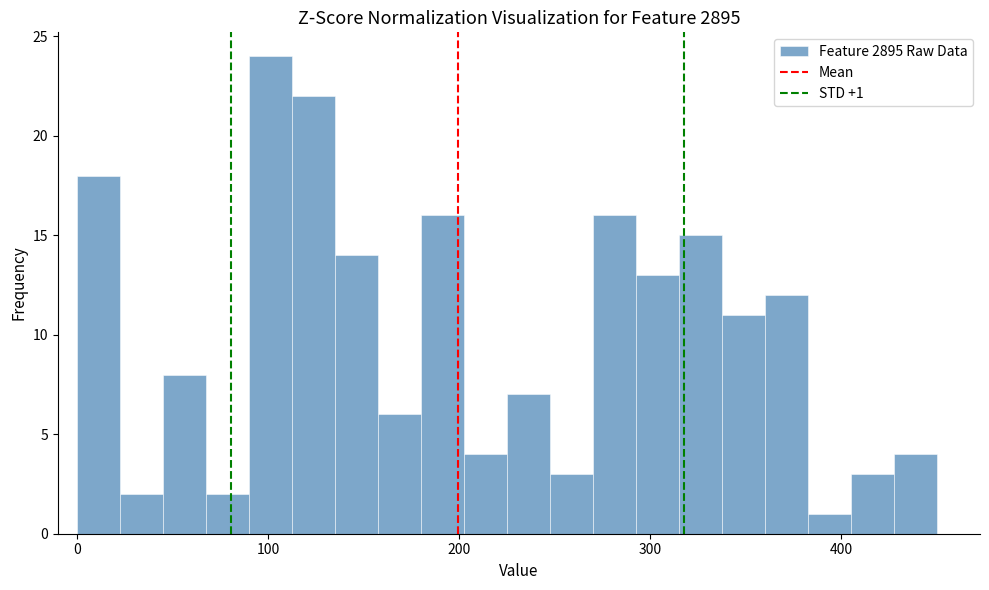

Read against the x-axis, roughly where is the centre of the tallest bar?

100